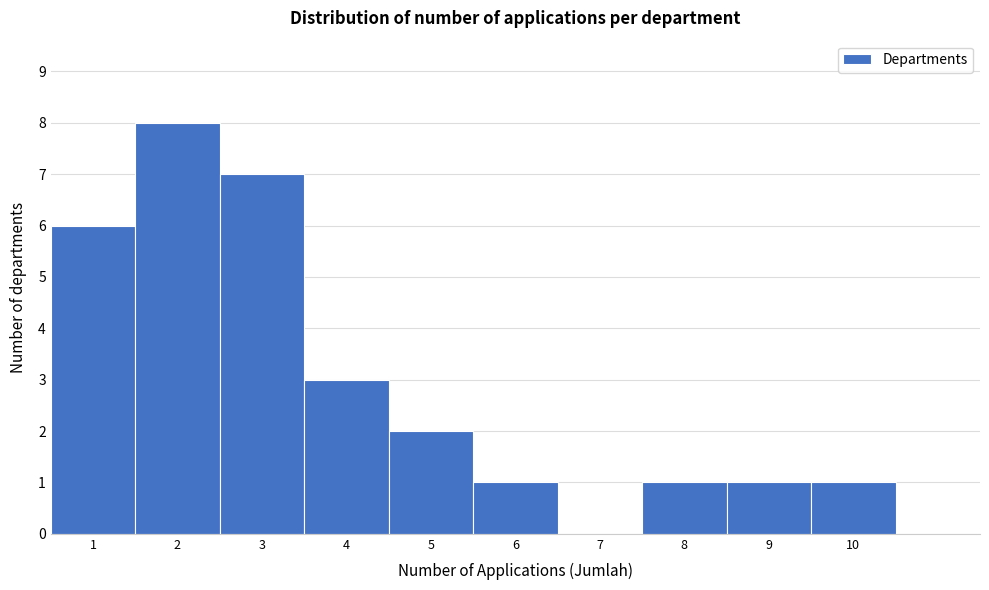

Reading left to right, list every bar in this chart as the range it spans on the x-axis followed by its height. The values are not printed on the chart, so give them approximately, as read against the axis.

0.5 to 1.5: 6
1.5 to 2.5: 8
2.5 to 3.5: 7
3.5 to 4.5: 3
4.5 to 5.5: 2
5.5 to 6.5: 1
6.5 to 7.5: 0
7.5 to 8.5: 1
8.5 to 9.5: 1
9.5 to 10.5: 1